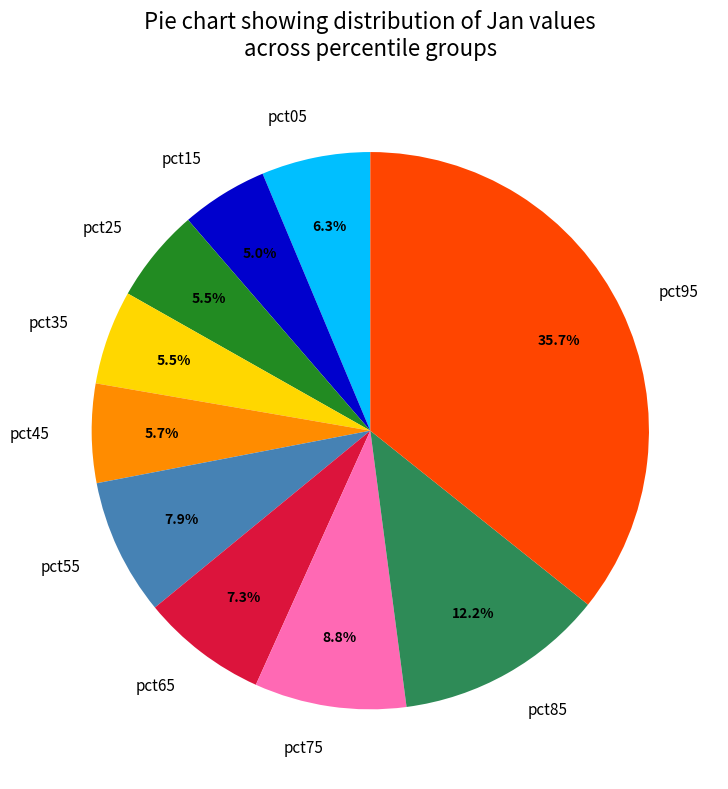

To the nearest percent, what portion does pct65 represent?

7%